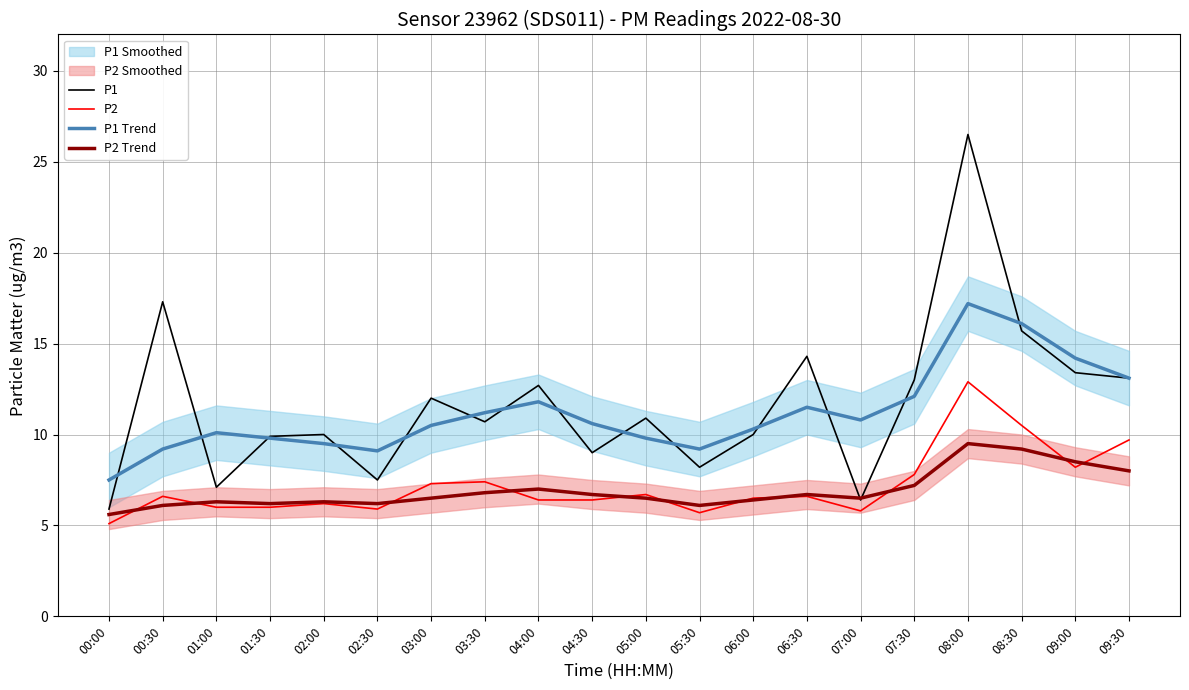

Reading right to left, what are all the values shown in this chart?

P1: 09:30=13.1	09:00=13.4	08:30=15.7	08:00=26.5	07:30=13.0	07:00=6.4	06:30=14.3	06:00=10.0	05:30=8.2	05:00=10.9	04:30=9.0	04:00=12.7	03:30=10.7	03:00=12.0	02:30=7.5	02:00=10.0	01:30=9.9	01:00=7.1	00:30=17.3	00:00=5.9
P2: 09:30=9.7	09:00=8.2	08:30=10.5	08:00=12.9	07:30=7.8	07:00=5.8	06:30=6.6	06:00=6.5	05:30=5.7	05:00=6.7	04:30=6.4	04:00=6.4	03:30=7.4	03:00=7.3	02:30=5.9	02:00=6.2	01:30=6.0	01:00=6.0	00:30=6.6	00:00=5.1
P1 Trend: 09:30=13.1	09:00=14.2	08:30=16.1	08:00=17.2	07:30=12.1	07:00=10.8	06:30=11.5	06:00=10.3	05:30=9.2	05:00=9.8	04:30=10.6	04:00=11.8	03:30=11.2	03:00=10.5	02:30=9.1	02:00=9.5	01:30=9.8	01:00=10.1	00:30=9.2	00:00=7.5
P2 Trend: 09:30=8.0	09:00=8.5	08:30=9.2	08:00=9.5	07:30=7.2	07:00=6.5	06:30=6.7	06:00=6.4	05:30=6.1	05:00=6.5	04:30=6.7	04:00=7.0	03:30=6.8	03:00=6.5	02:30=6.2	02:00=6.3	01:30=6.2	01:00=6.3	00:30=6.1	00:00=5.6